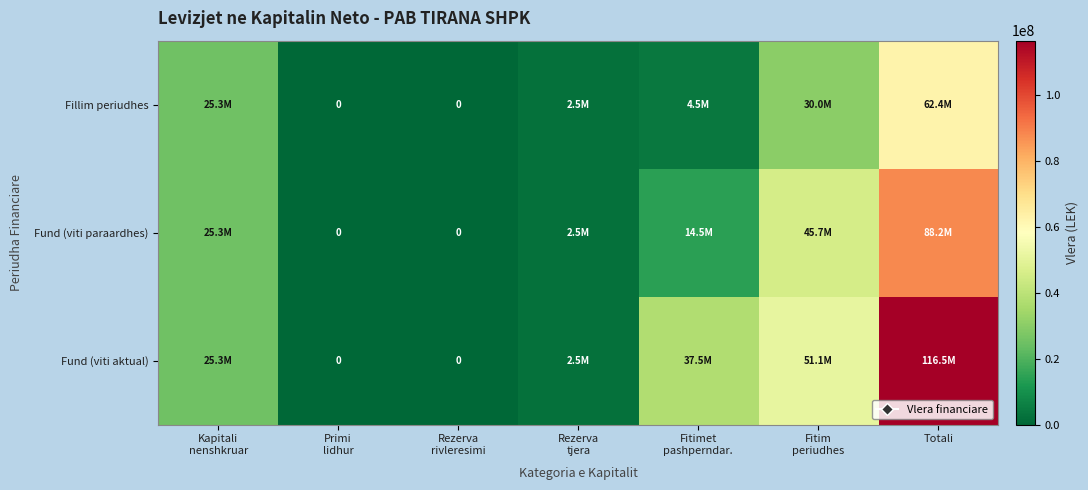

List the series in order of their overall mean, lowest first.

Fillim periudhes, Fund (viti paraardhes), Fund (viti aktual)